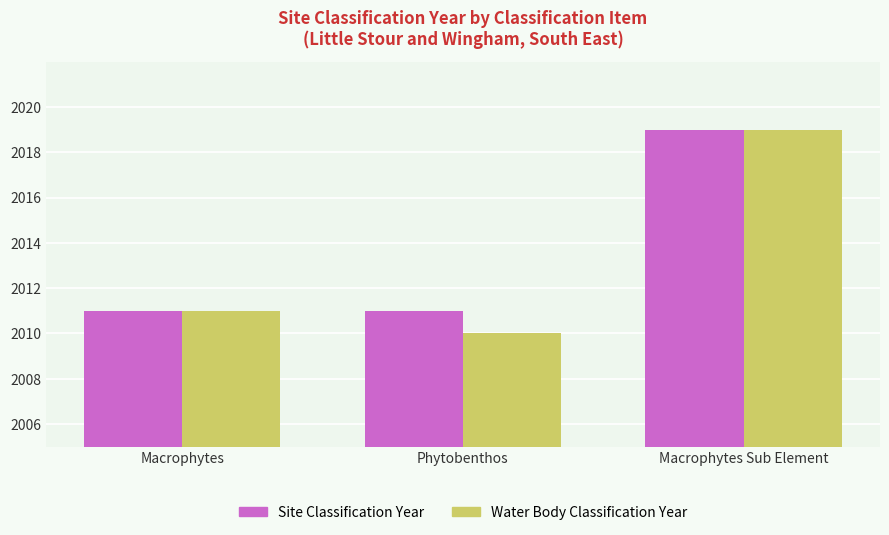

Reading left to right, extract all data points from this chart.

Site Classification Year: Macrophytes=2011	Phytobenthos=2011	Macrophytes Sub Element=2019
Water Body Classification Year: Macrophytes=2011	Phytobenthos=2010	Macrophytes Sub Element=2019